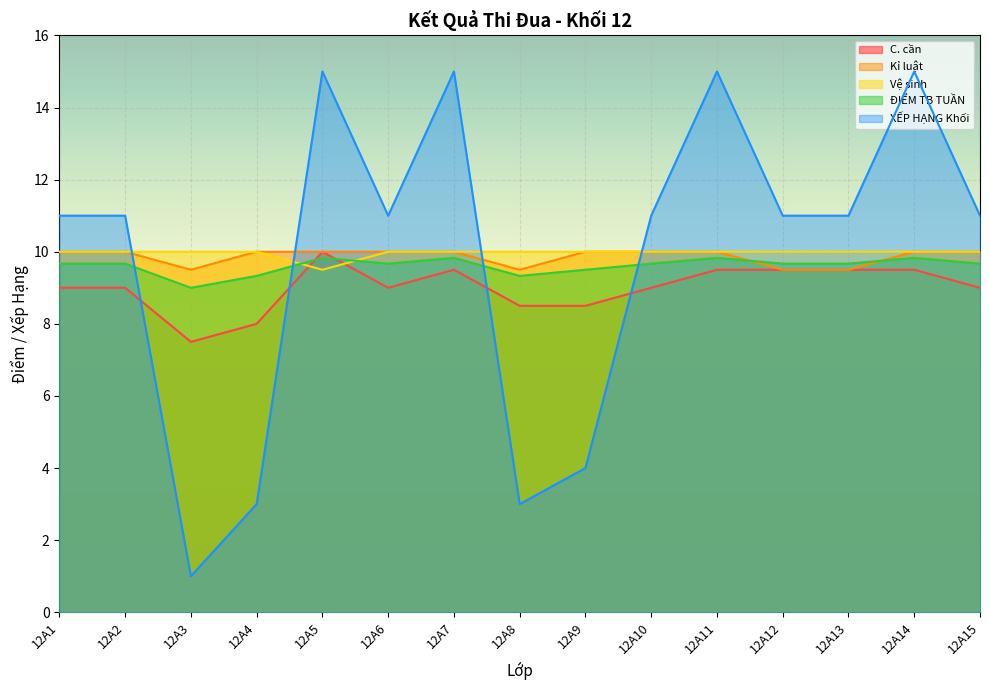

Which series has the widest spread of values?

XẾP HẠNG Khối